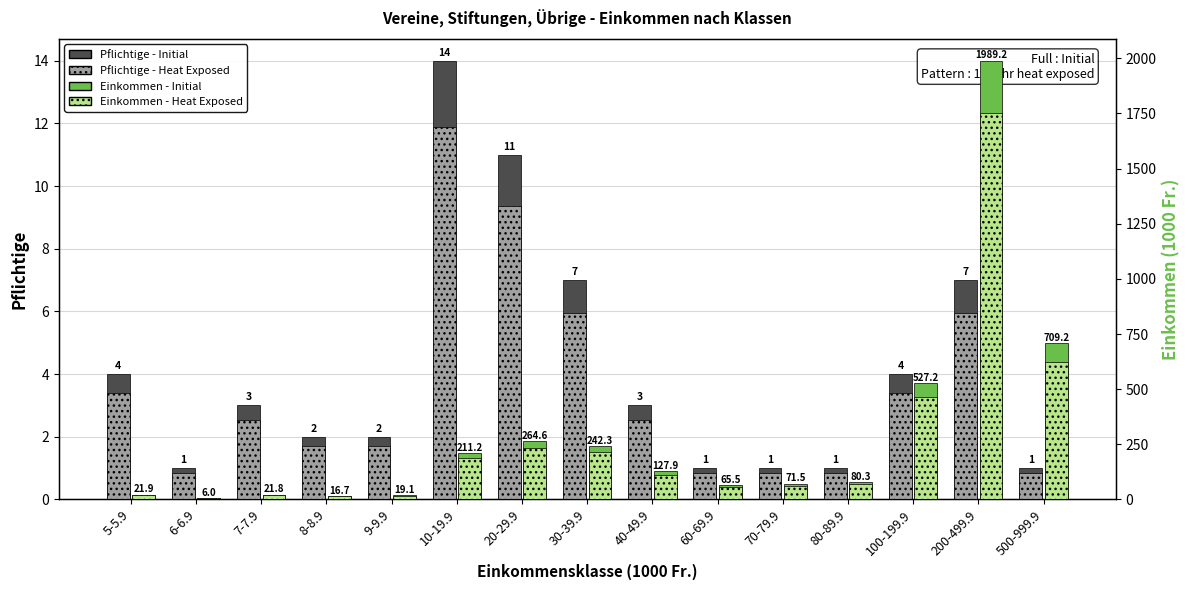

What is the difference between the second highest and second lowest values in the Pflichtige (Contribuables) (Initial) series?

10.0